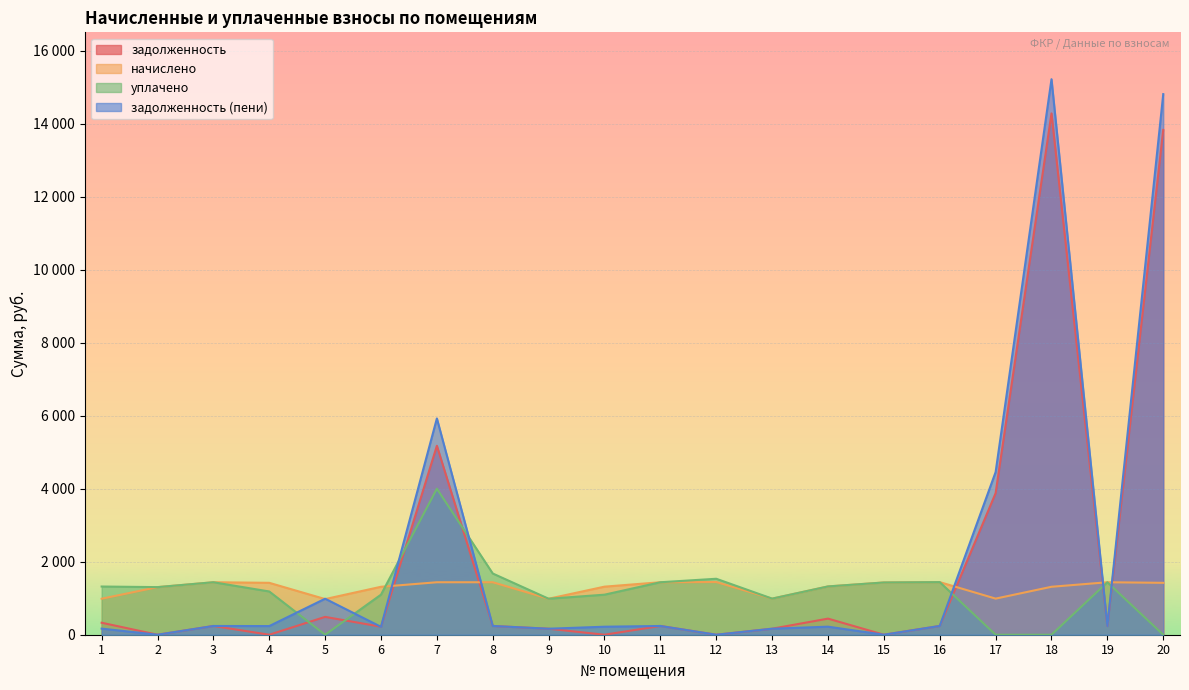

The value of задолженность at 19 is 430.9. True or false?

False